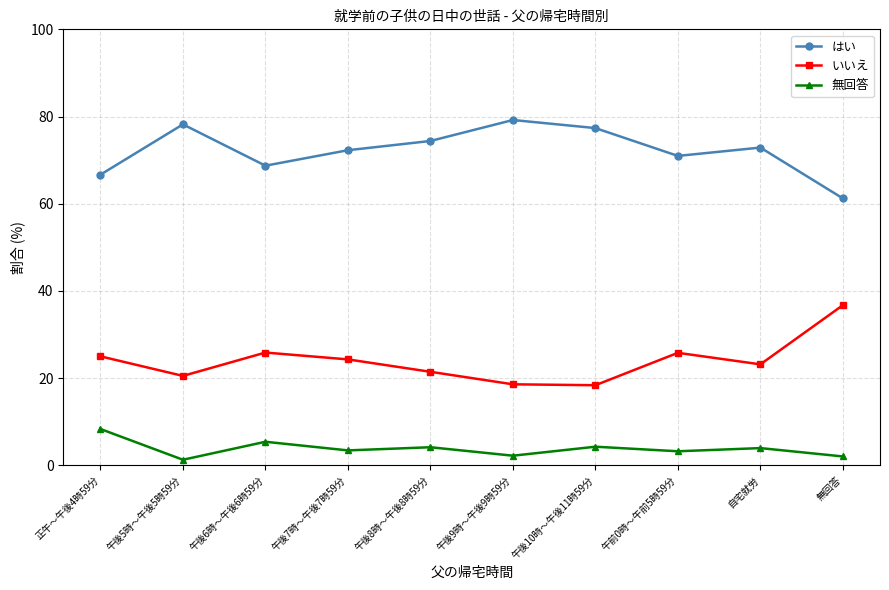

What is the difference between the maximum and minimum values in the 無回答 series?

7.1